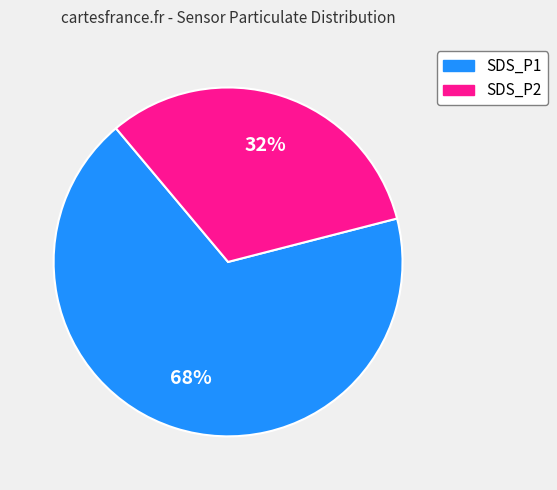

To the nearest percent, what percentage of the pie is SDS_P2?

32%